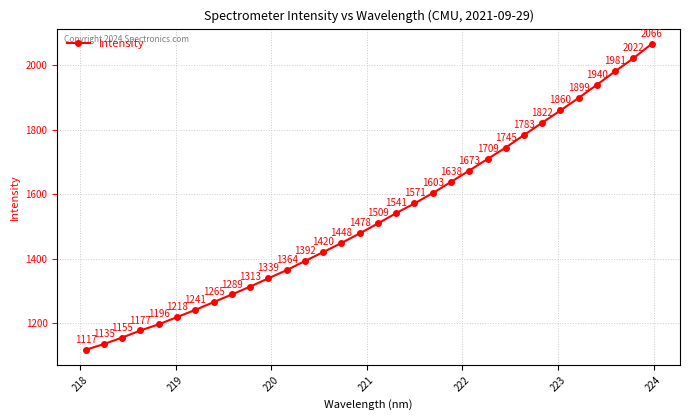

True or false: the data has more than 1 interior local peaks.

False